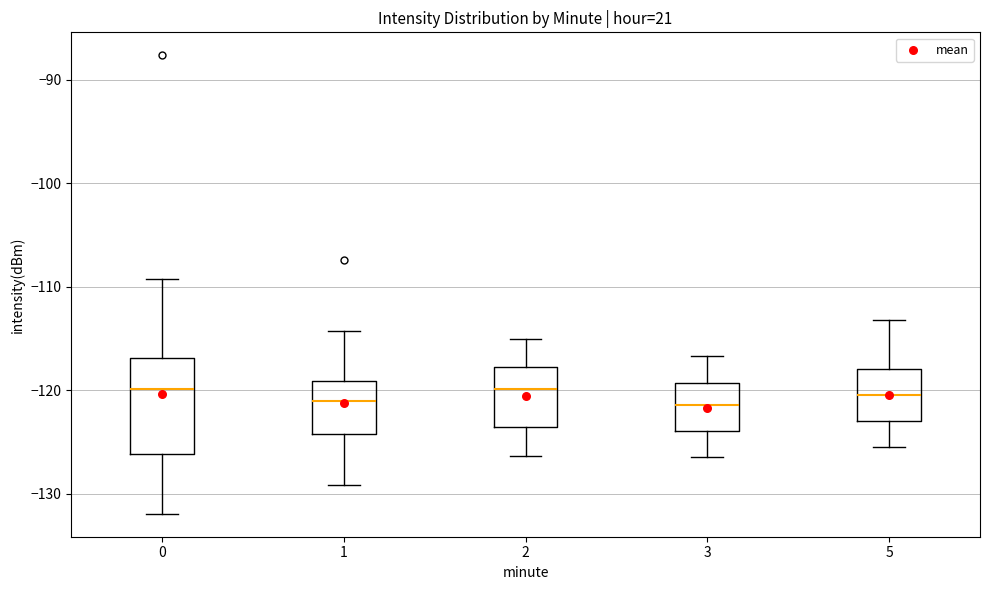

Reading left to right, read every box against the y-axis: the position of its median line, the range the box covers, and the ends of its whiskers. The values are not printed on the chart, so give them approximately, as read against the axis.

0: median -120, box -126 to -117, whiskers -132 to -109
1: median -121, box -124 to -119, whiskers -129 to -114
2: median -120, box -124 to -118, whiskers -126 to -115
3: median -121, box -124 to -119, whiskers -126 to -117
5: median -120, box -123 to -118, whiskers -125 to -113